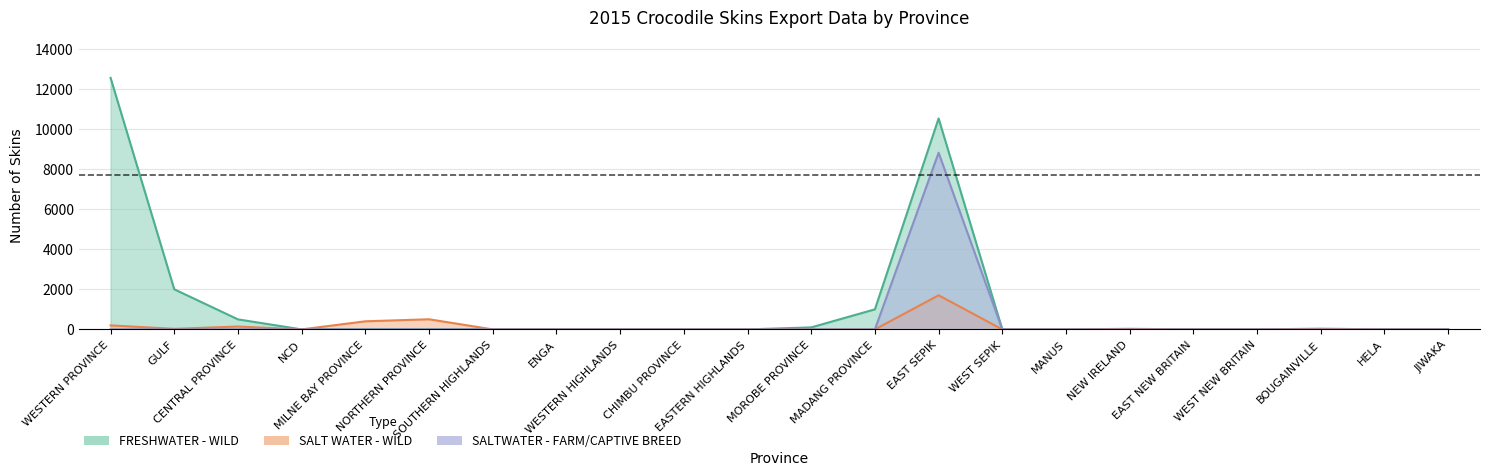

What is the label of the 2nd point from the left?

GULF